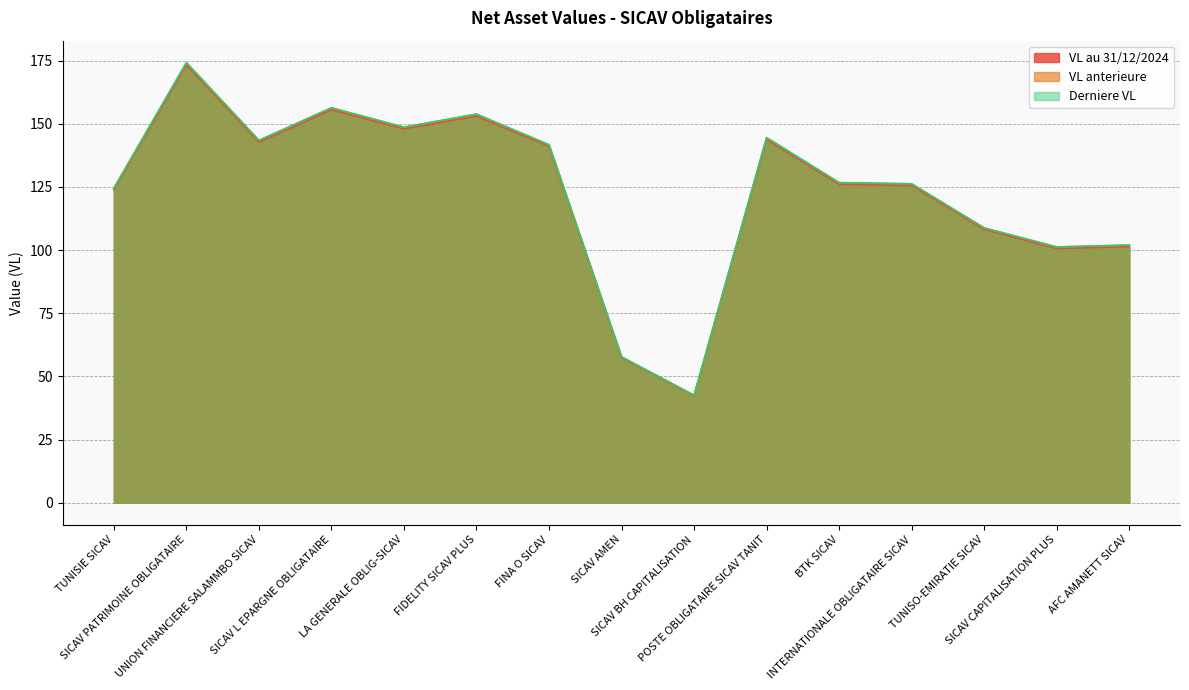

How many interior local peaks does the VL au 31/12/2024 series have?

4